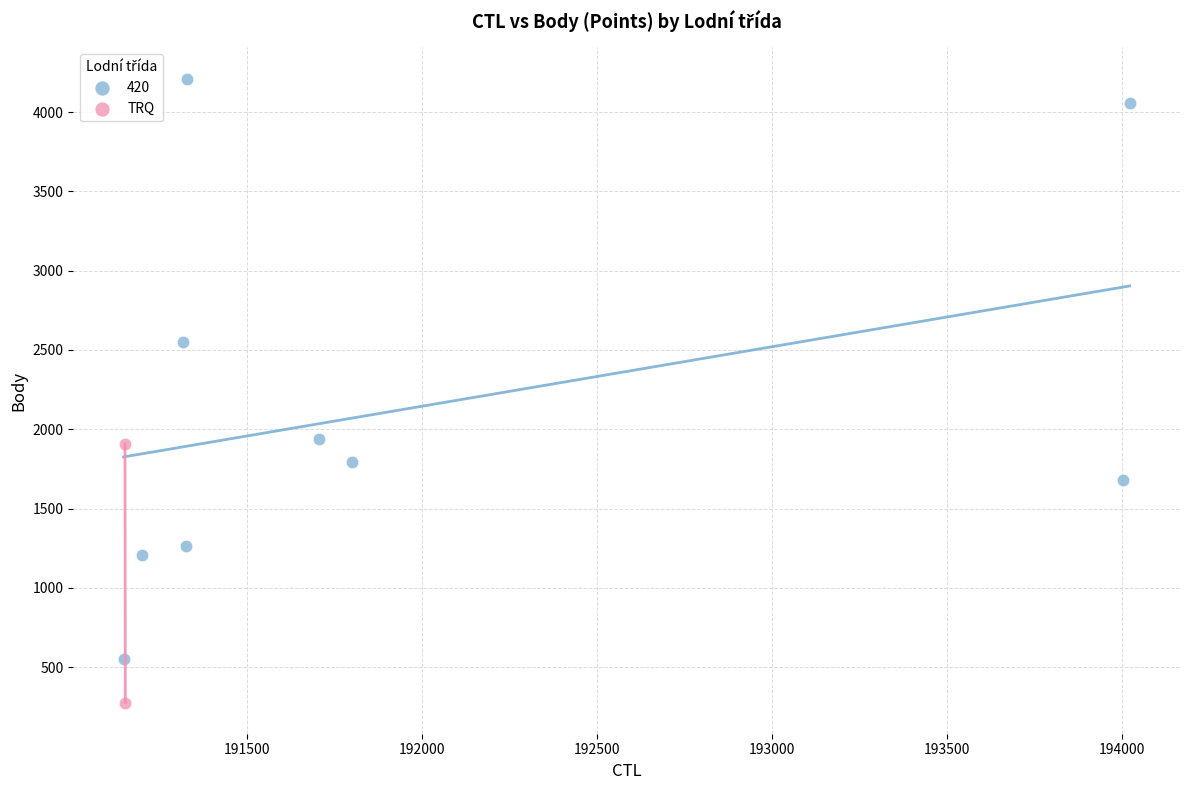

What are all the series names shown in the legend?

420, TRQ